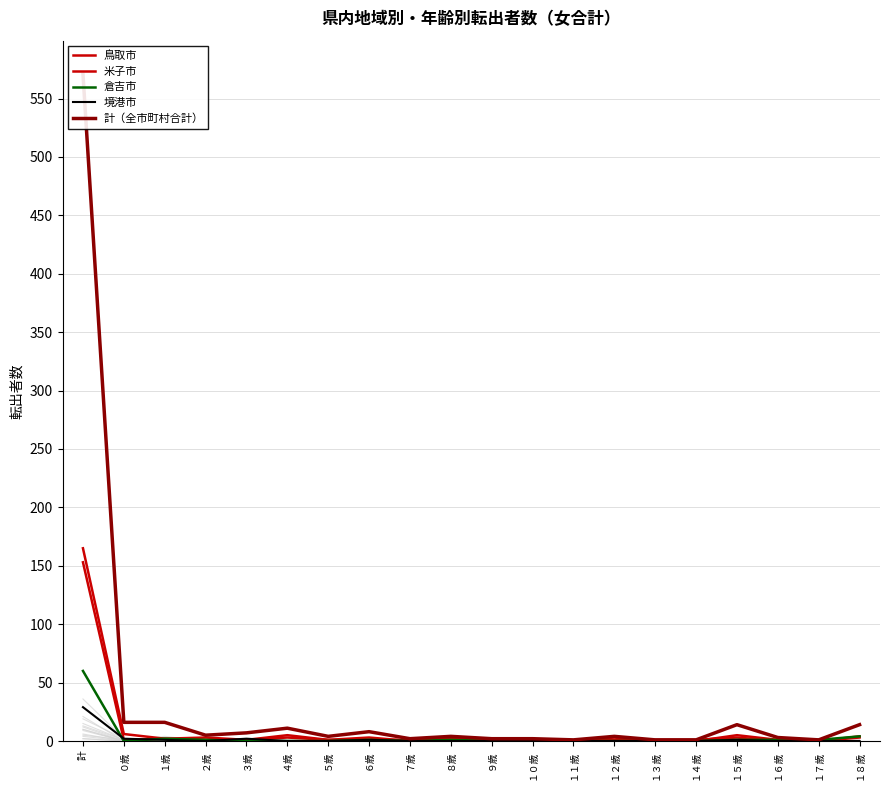

How many lines are shown in the chart?

5